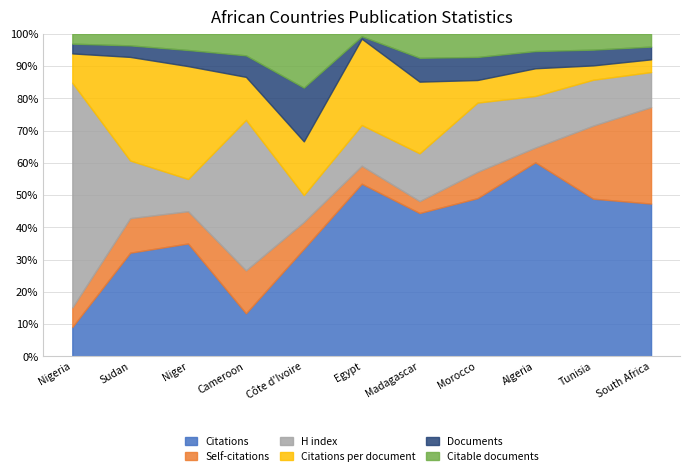

Is it true that Citations equals 19.8 at 5?

False